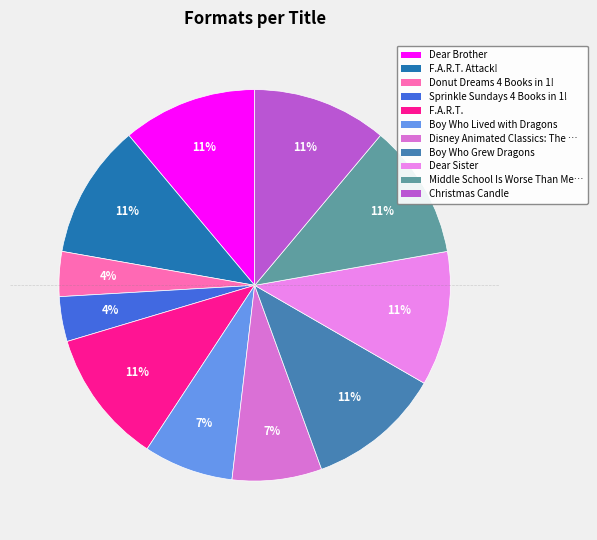

Is there any slice that represents more than half of the pie?

No